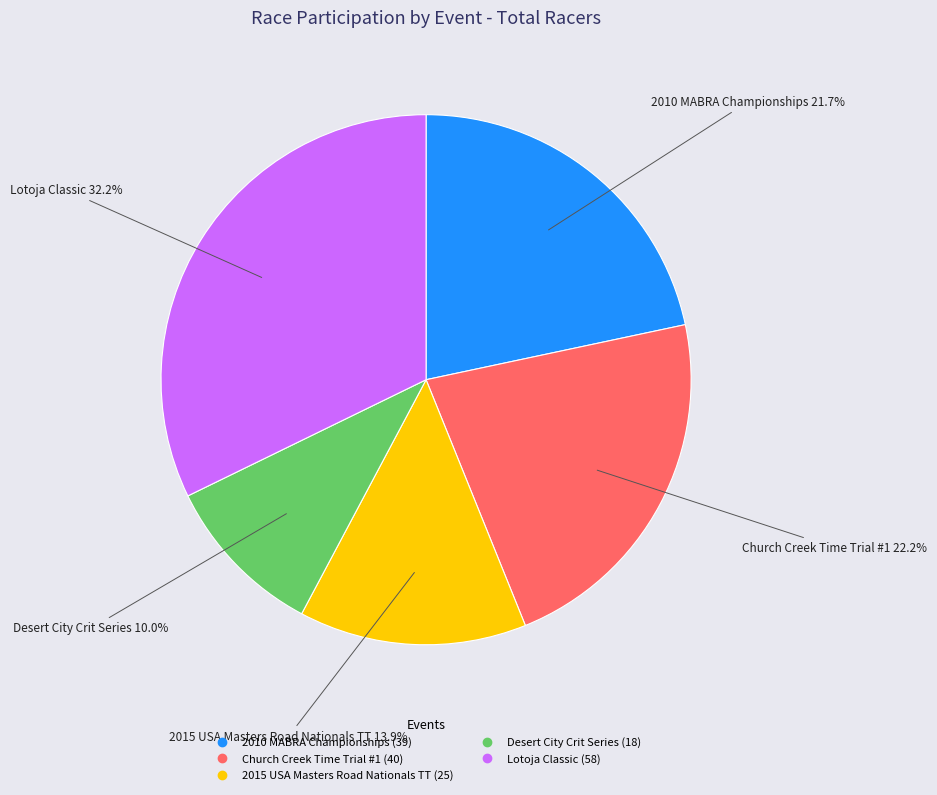

What percentage is NOT represented by Church Creek Time Trial #1?

77.8%